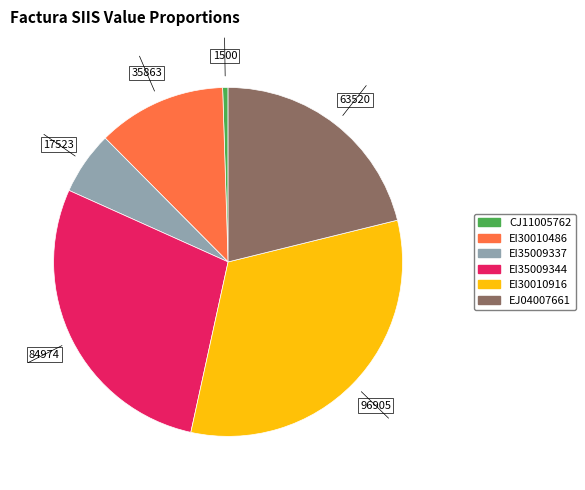

Is the sum of EI35009344 and EI30010486 greater than half?

No